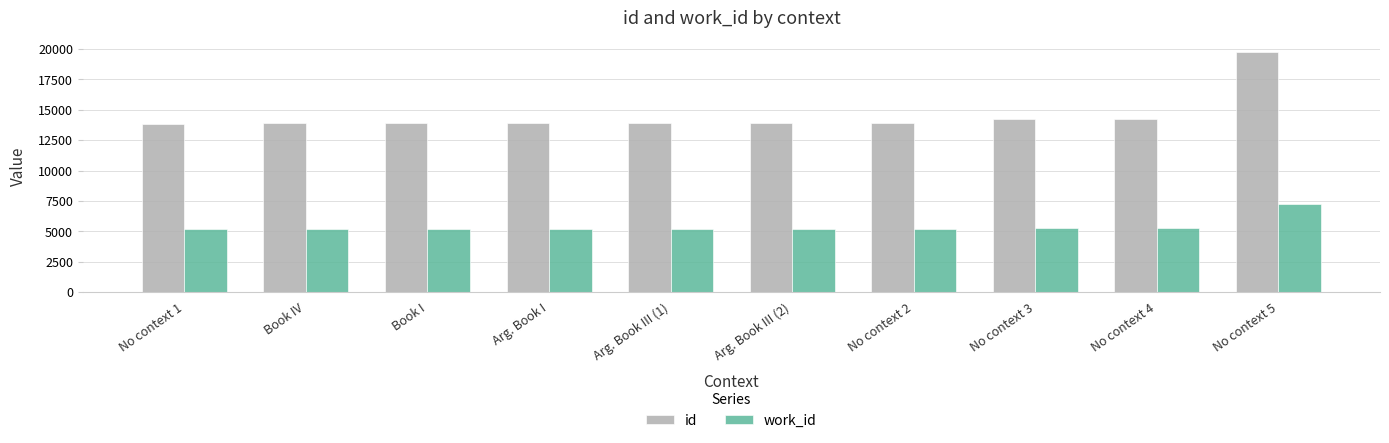

What is the minimum value for id?

13827